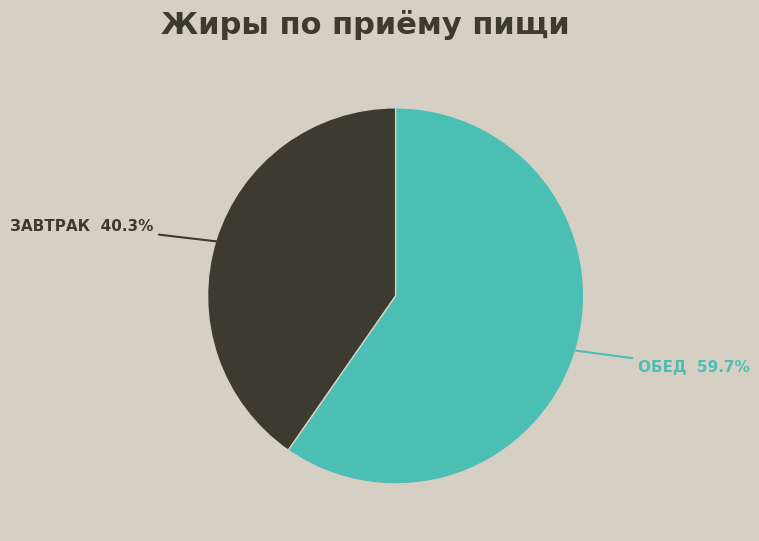

Is there a majority slice in this chart?

Yes